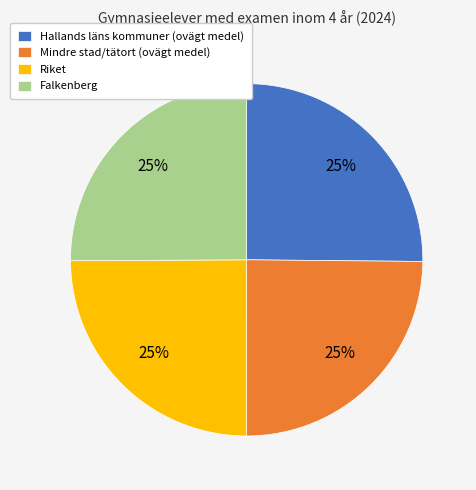

Does Hallands läns kommuner (ovägt medel) account for over 50% of the chart?

No